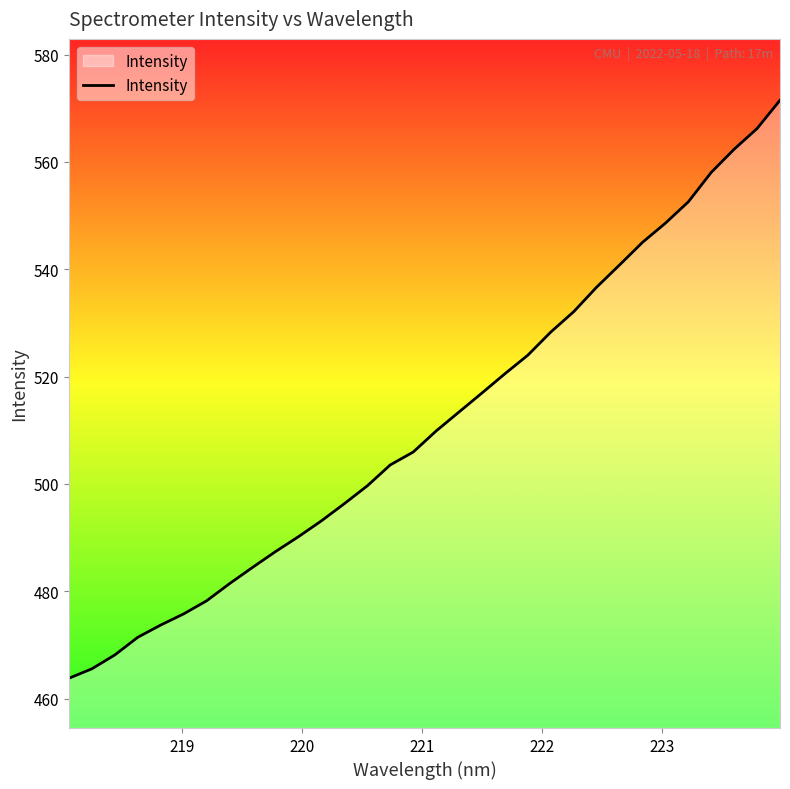

What is the minimum value shown in the chart?

463.8